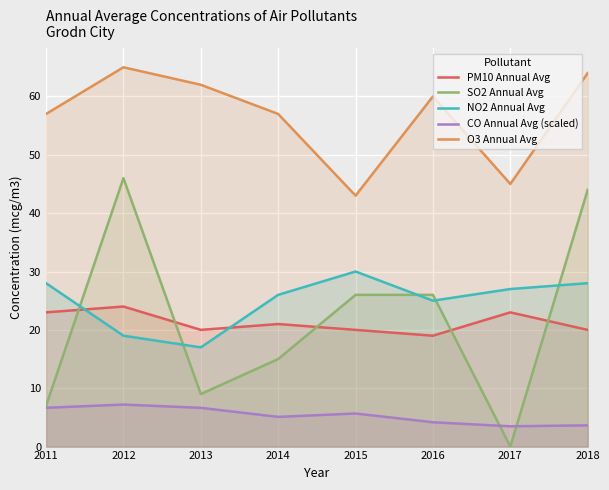

True or false: O3 Annual Avg and PM10 Annual Avg cross at least once.

False